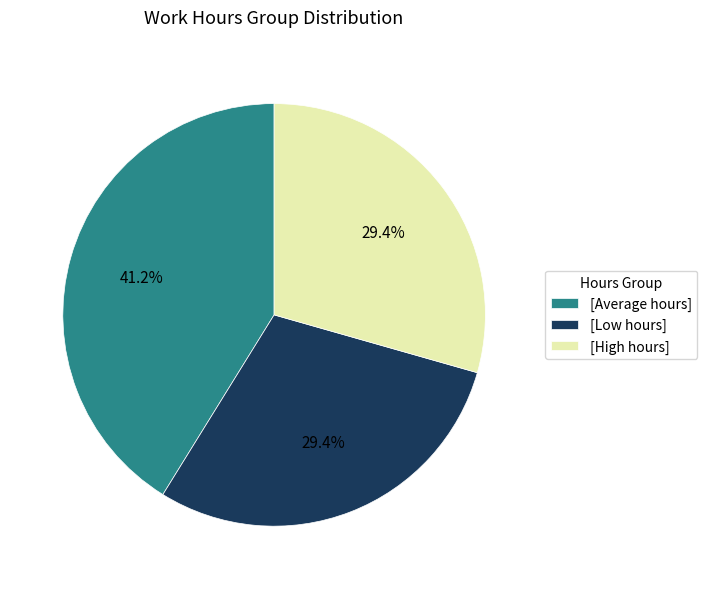

What is the total percentage of [Average hours] and [Low hours]?

70.6%